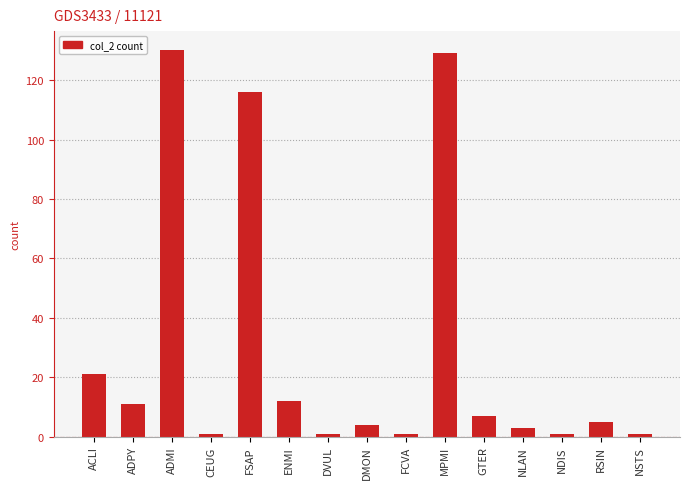

What is the ratio of the value at GTER to the value at NSTS?

7.0